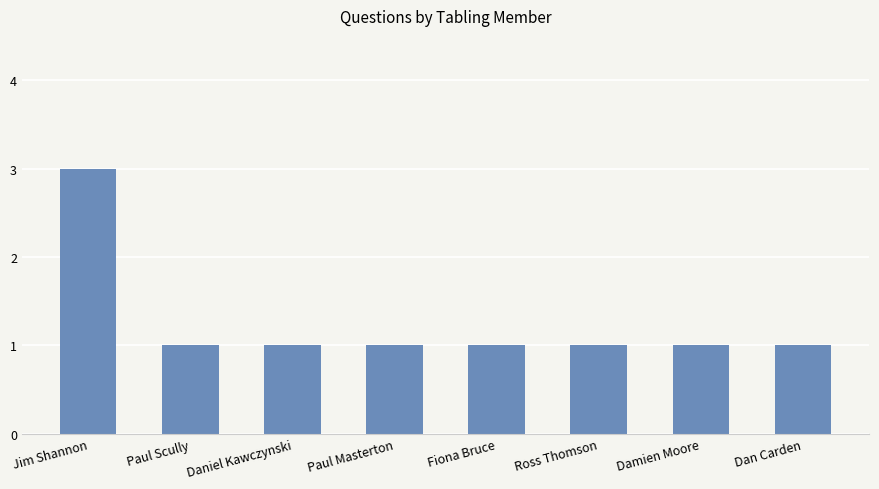

How many bars are there in total?

8